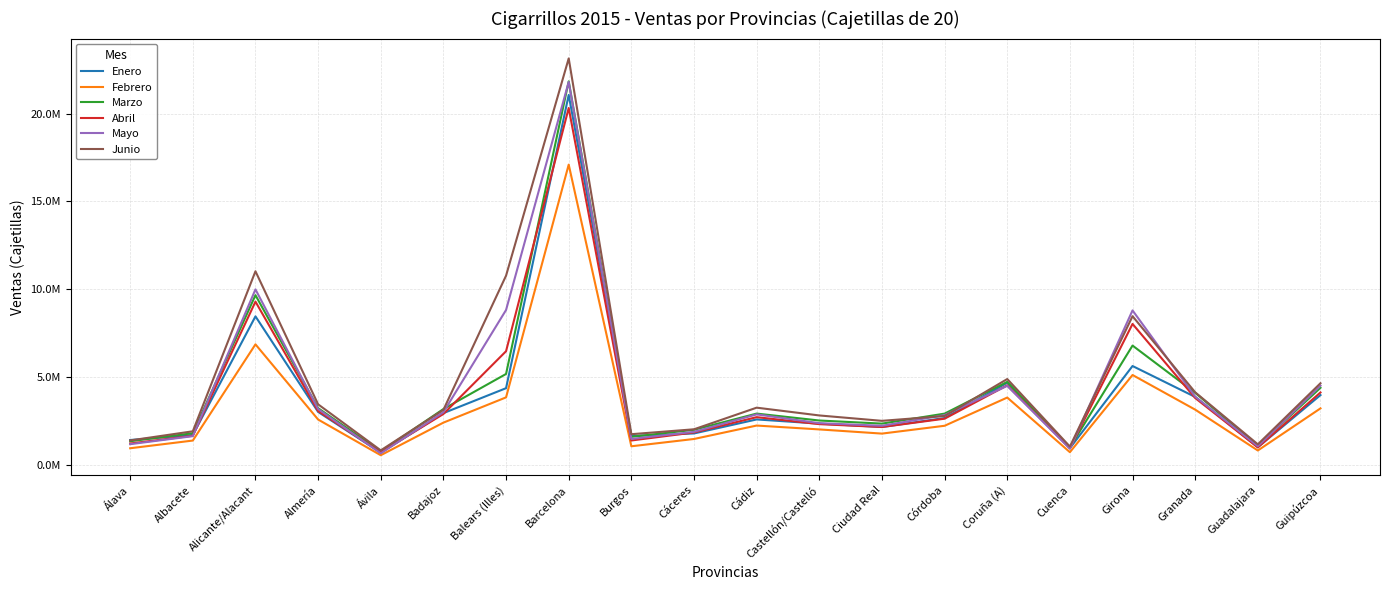

Which series ends up on top after the final intersection of Mayo and Marzo?

Mayo